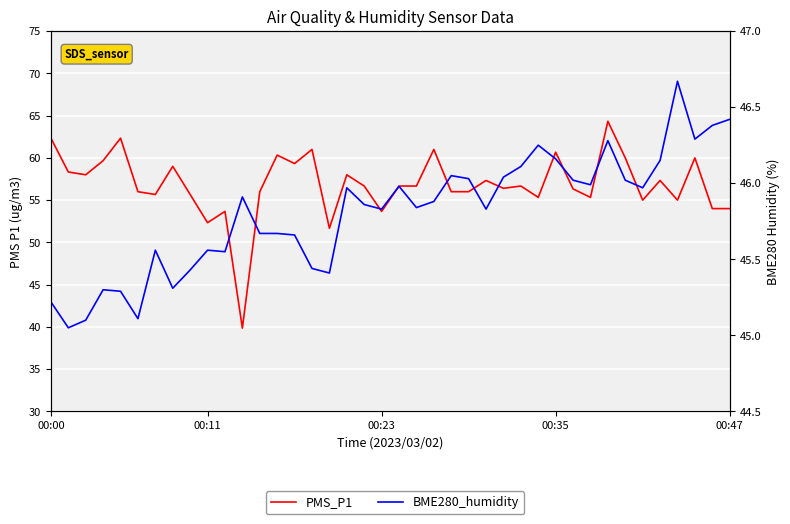

Is this an area chart (filled region under the line)?

No